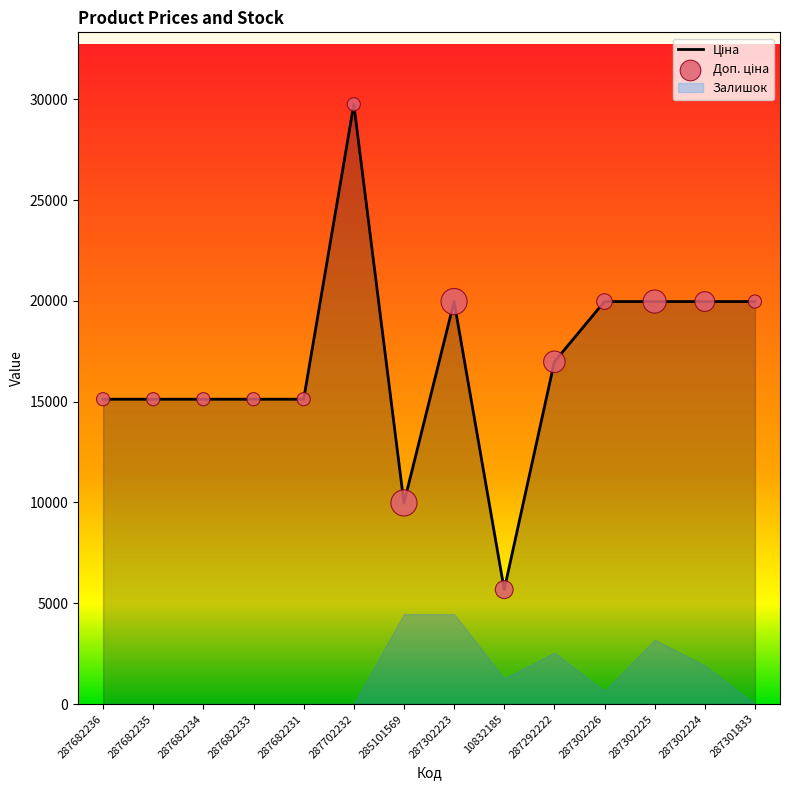

Which series has the largest total across all categories?

Ціна